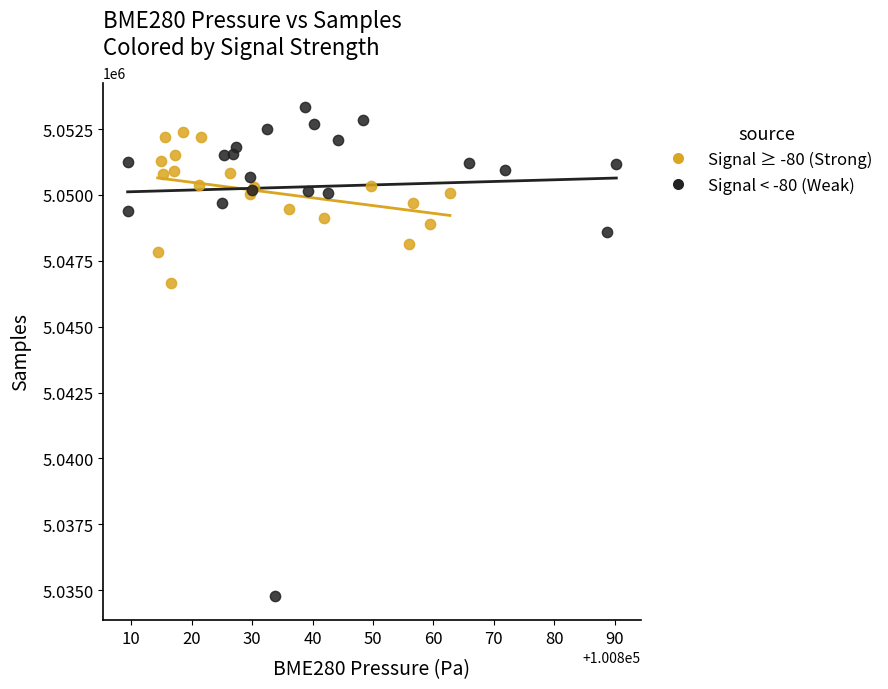

Which series reaches the minimum Y coordinate?

Signal < -80 (Weak)